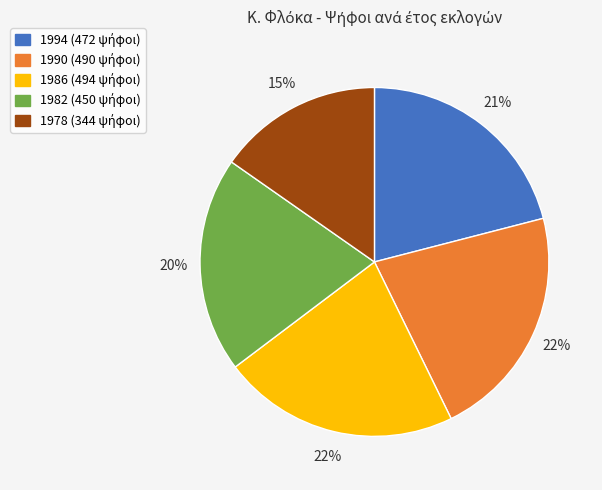

Is there a majority slice in this chart?

No